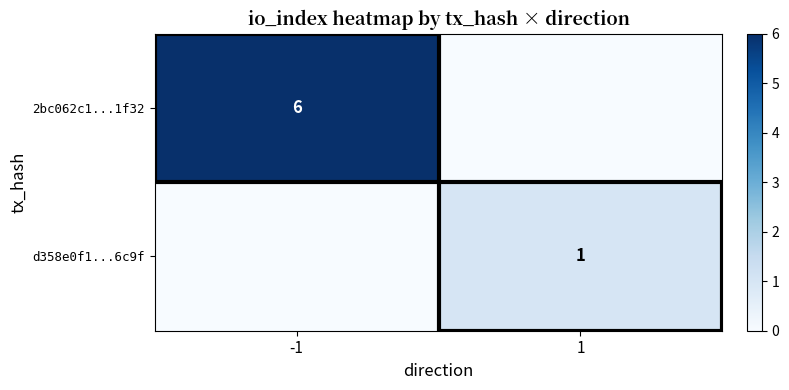

Which has a higher value, -1 or 1?

-1